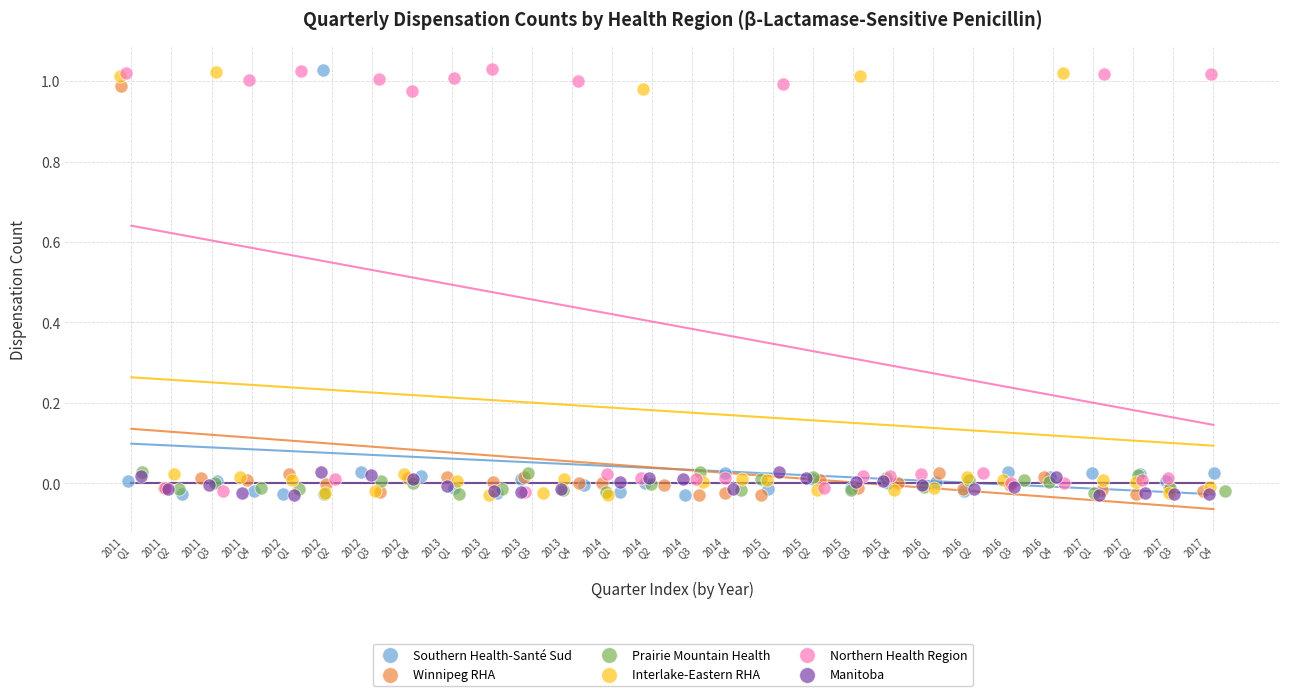

What are all the series names shown in the legend?

Southern Health-Santé Sud, Winnipeg RHA, Prairie Mountain Health, Interlake-Eastern RHA, Northern Health Region, Manitoba